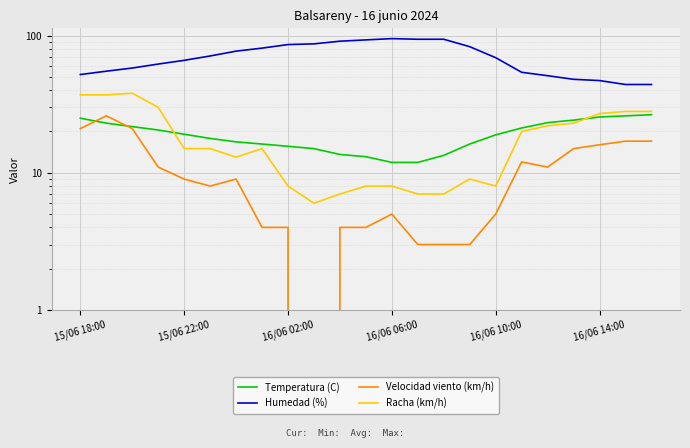

True or false: Temperatura (C) and Humedad (%) intersect in this chart.

False